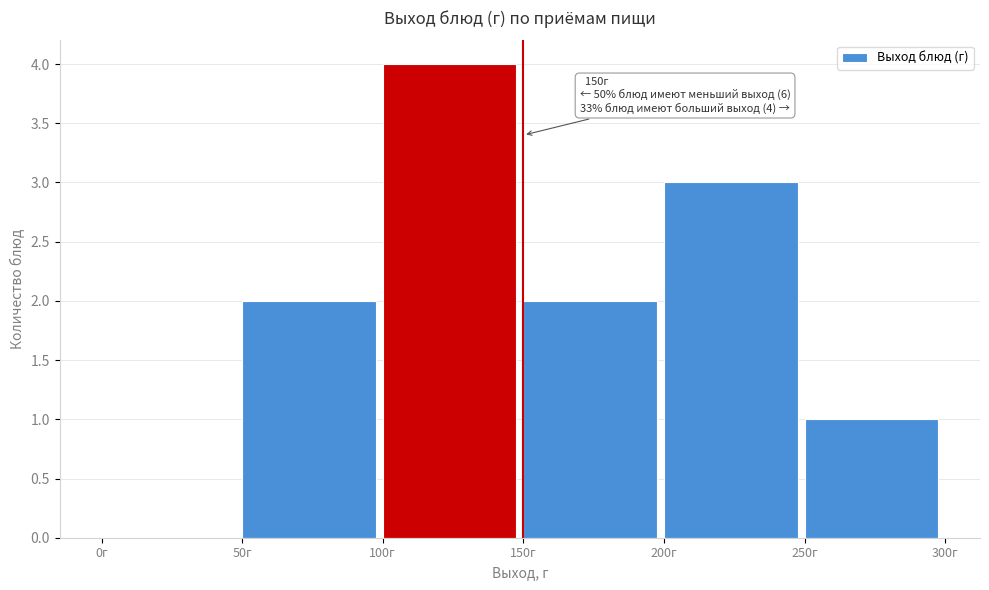

Which range on the x-axis has the tallest bar?

100 to 150